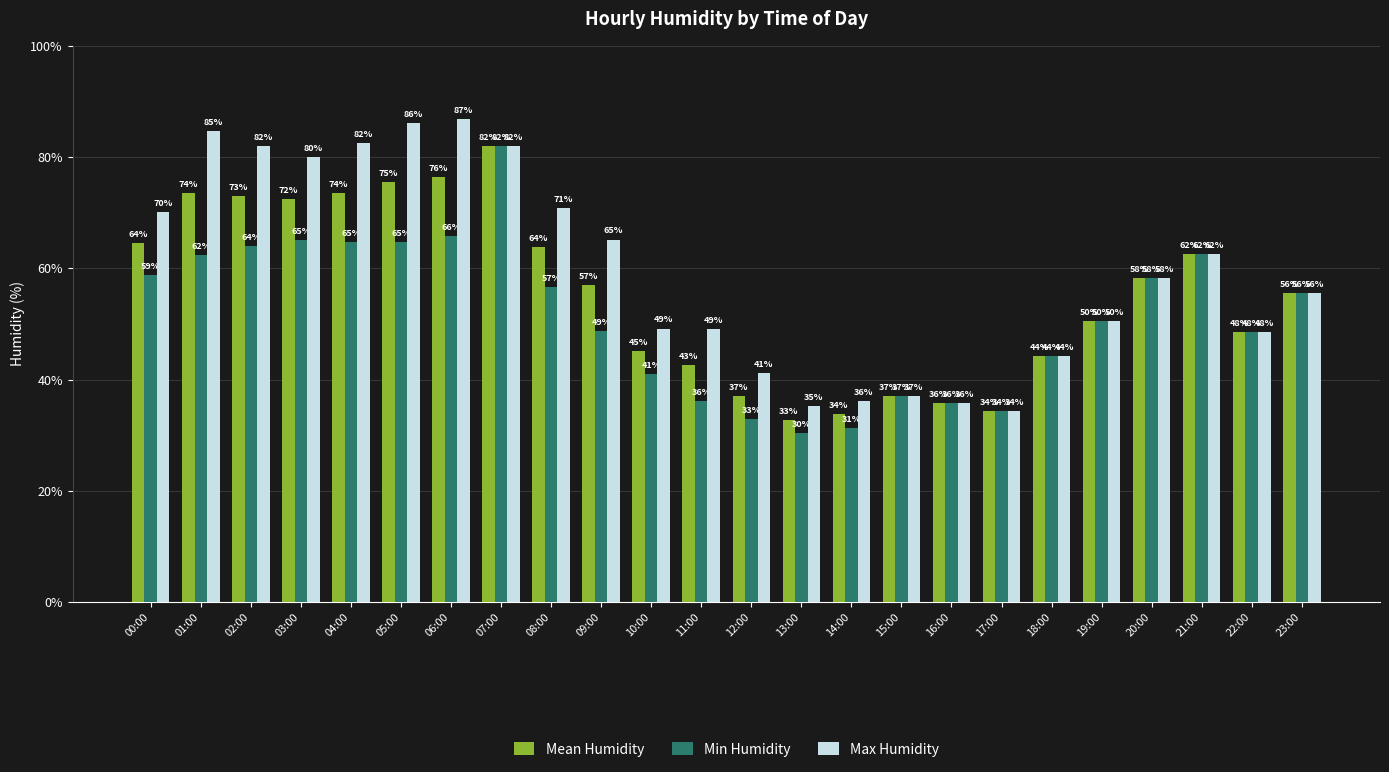

At how many categories does at least one series exceed 44?

18